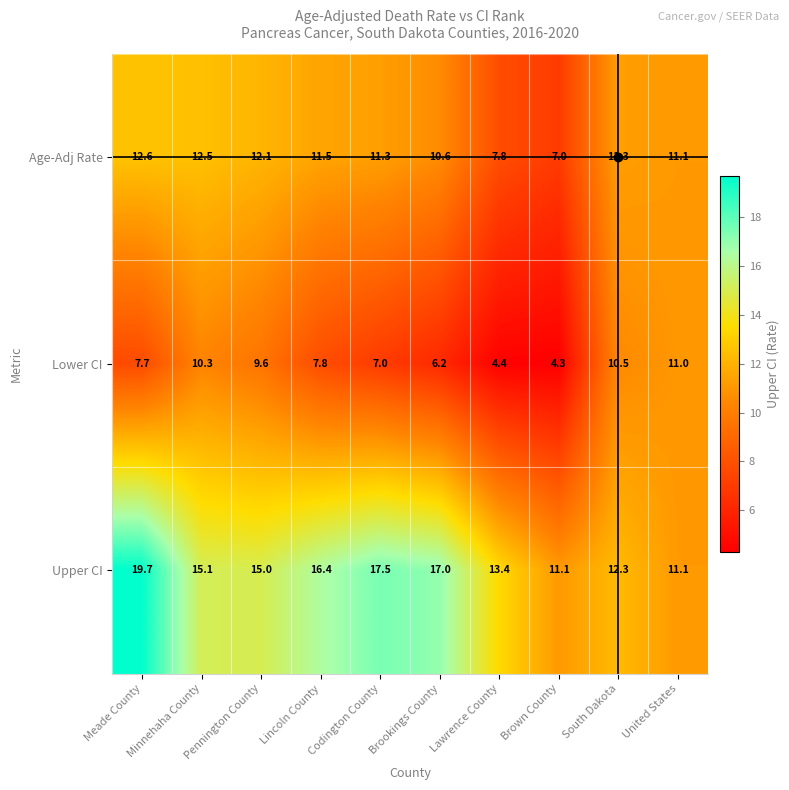

At Meade County, list the series in order from largest to smallest.

Upper CI, Age-Adj Rate, Lower CI